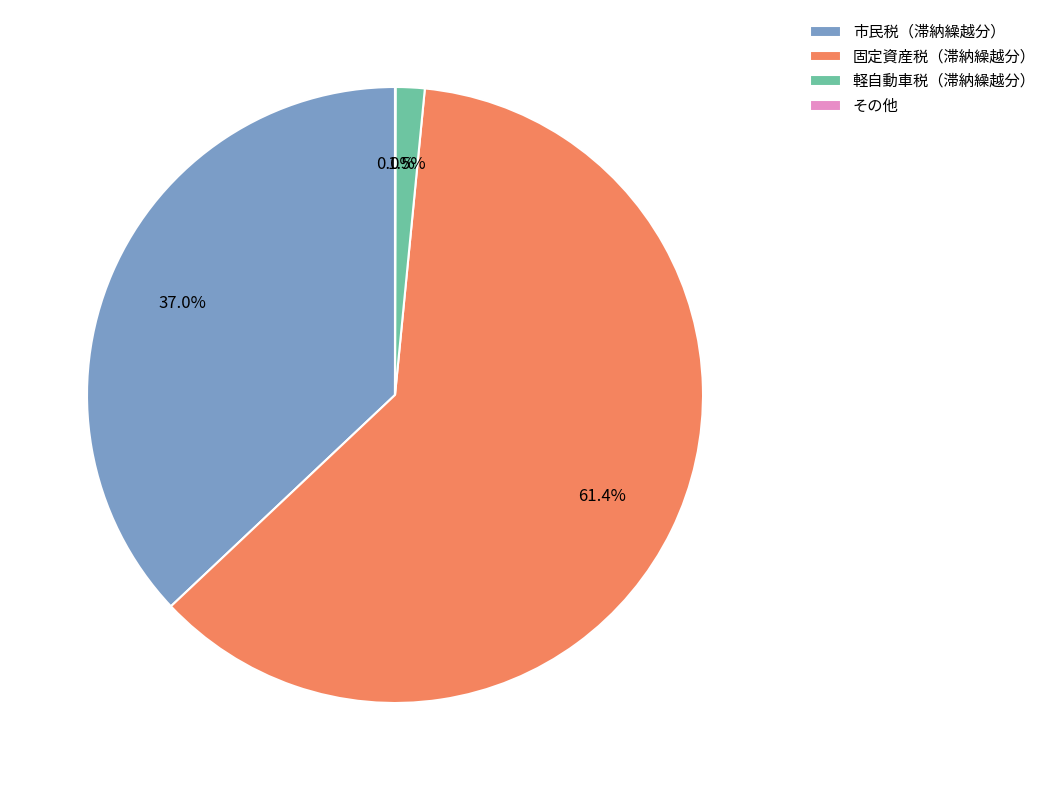

What is the total percentage of 市民税（滞納繰越分） and 固定資産税（滞納繰越分）?

98.5%